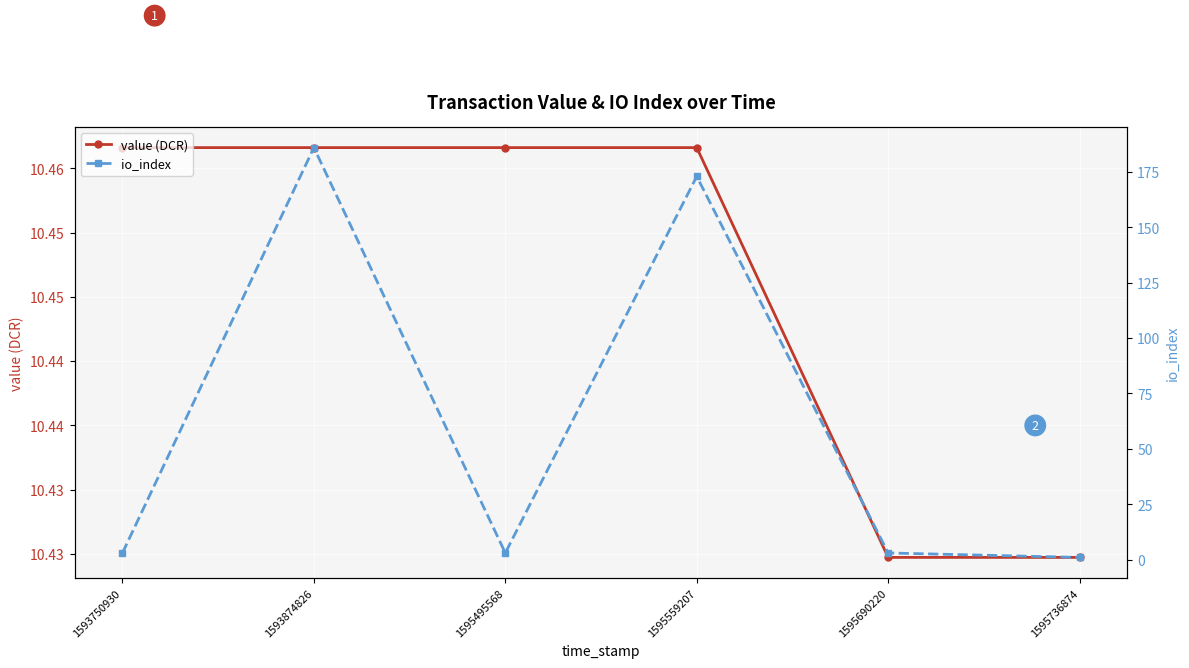

The value of io_index at 1595690220 is 3.0. True or false?

True